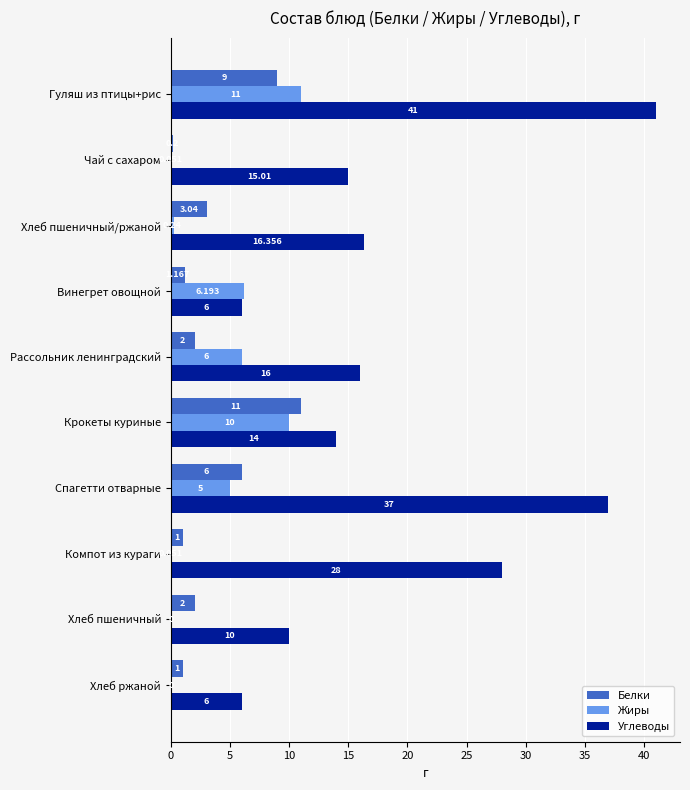

Which series has the largest range (max minus min)?

Углеводы